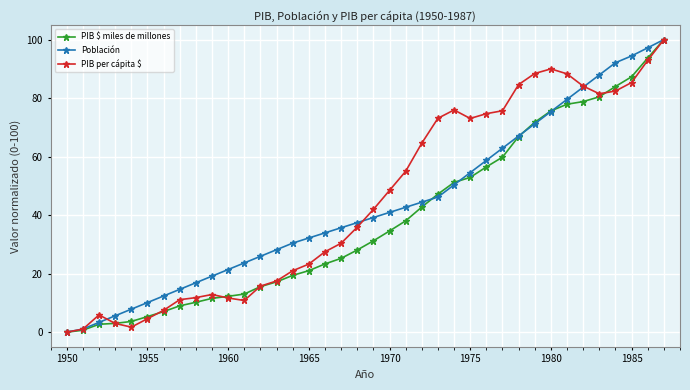

What is the maximum value for PIB per cápita $?

100.0